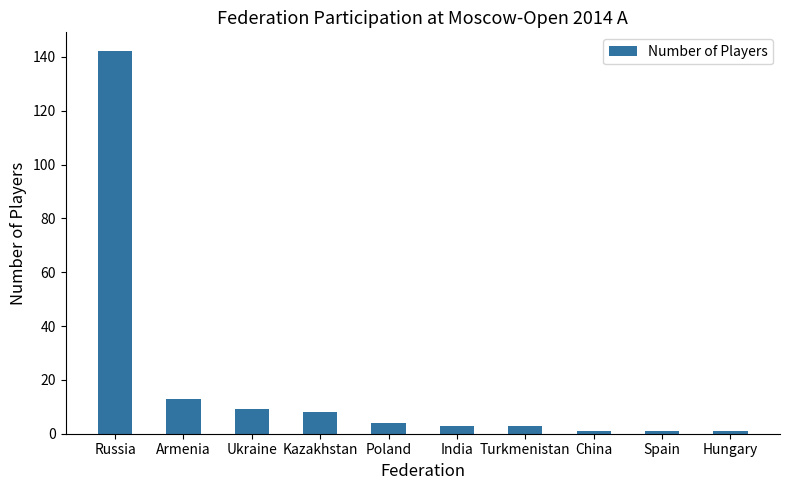

What value does the data have at Russia, to the nearest 10?

140